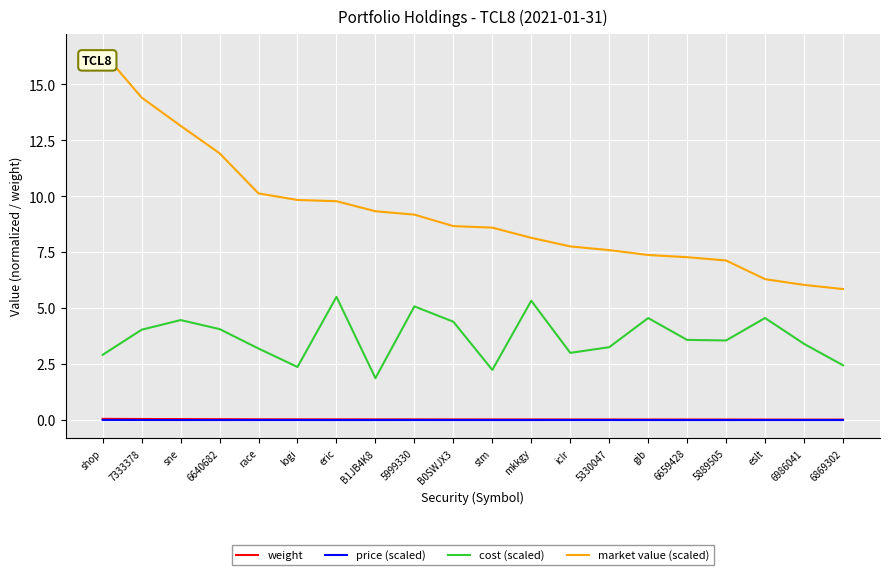

What is the difference between the highest and lowest values at shop?

16.4